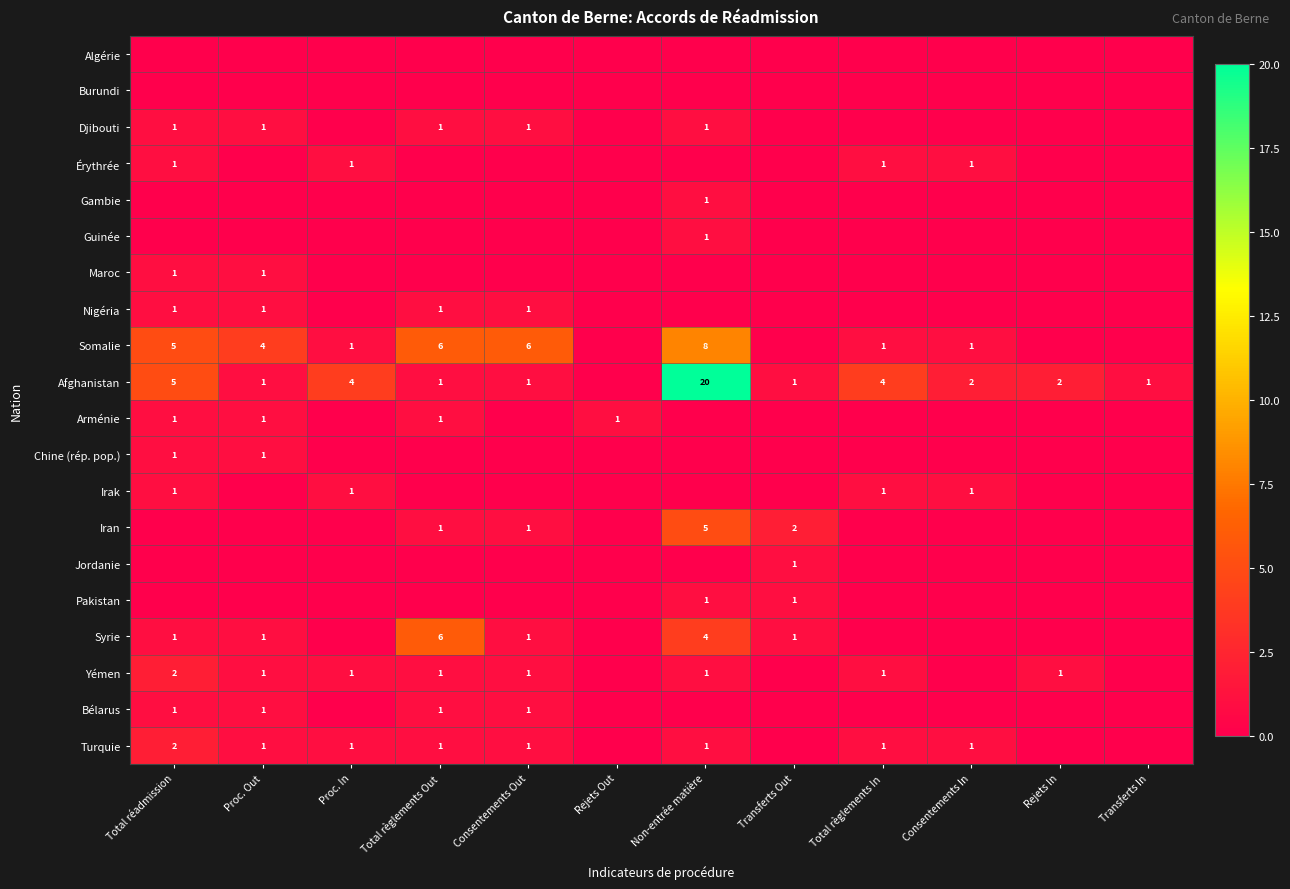

Is it true that Bélarus equals 1 at Consentements Out?

True